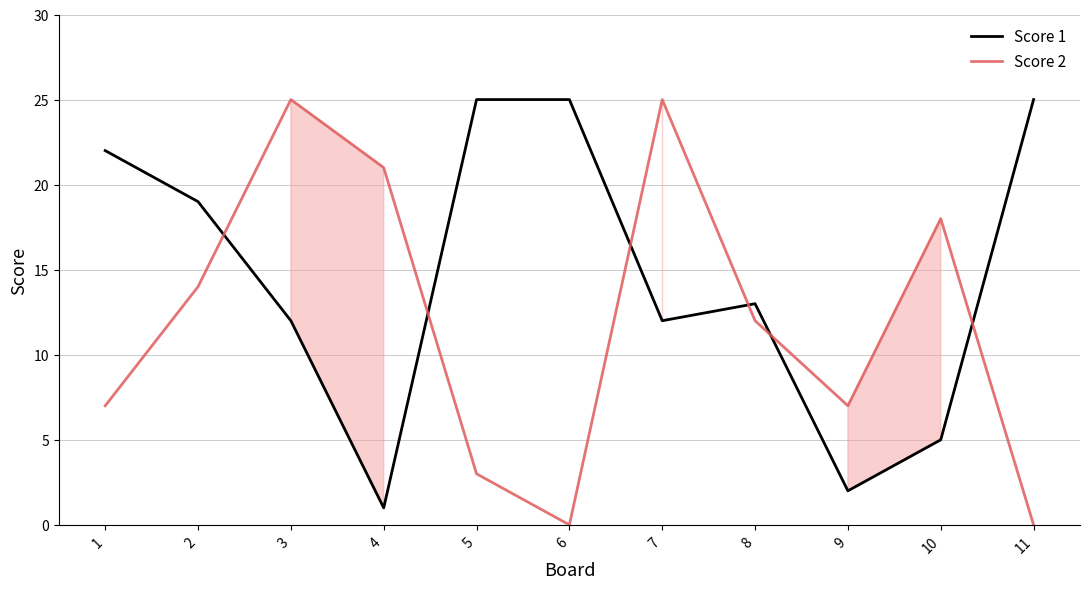

Reading right to left, what are all the values shown in this chart?

Score 1: 11=25	10=5	9=2	8=13	7=12	6=25	5=25	4=1	3=12	2=19	1=22
Score 2: 11=0	10=18	9=7	8=12	7=25	6=0	5=3	4=21	3=25	2=14	1=7